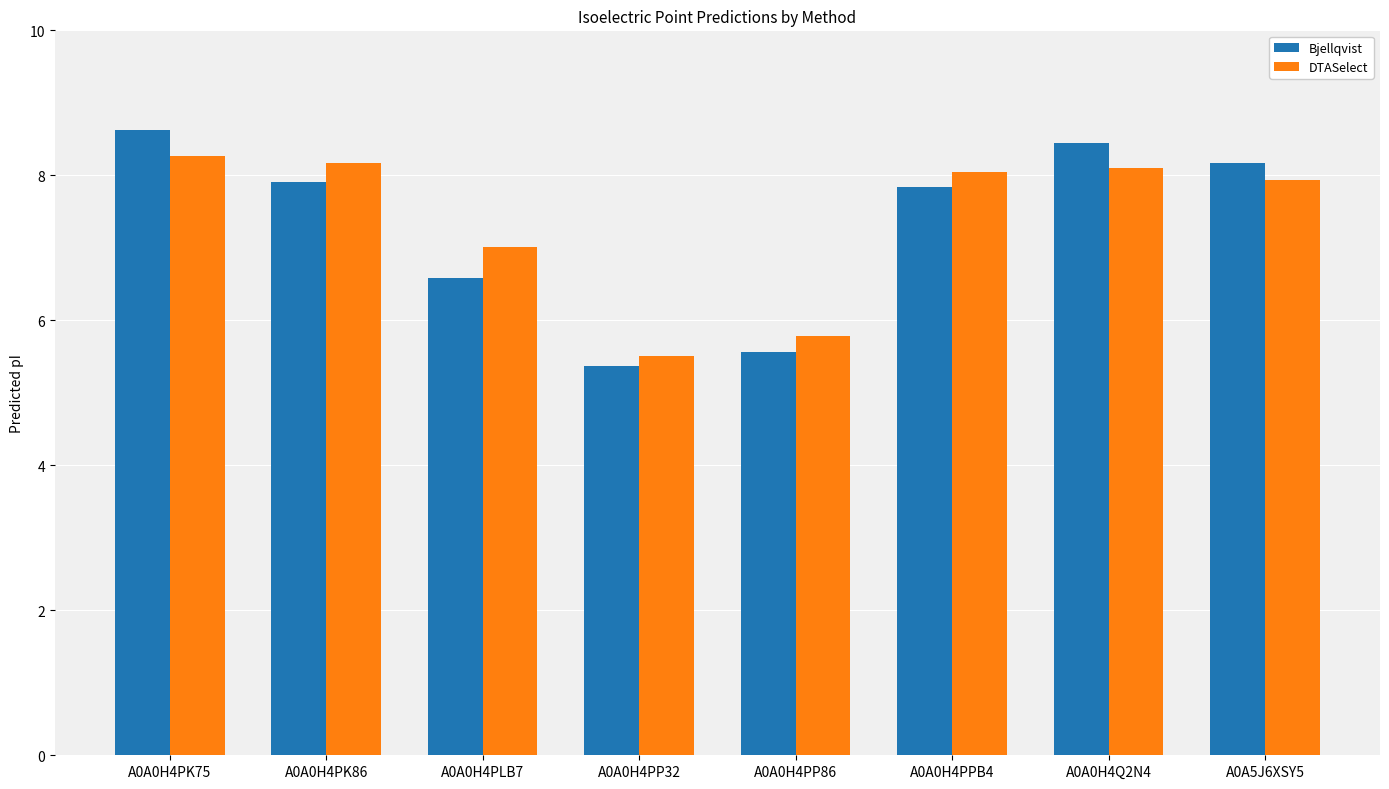

At which label is Bjellqvist closest to 6?

A0A0H4PP86